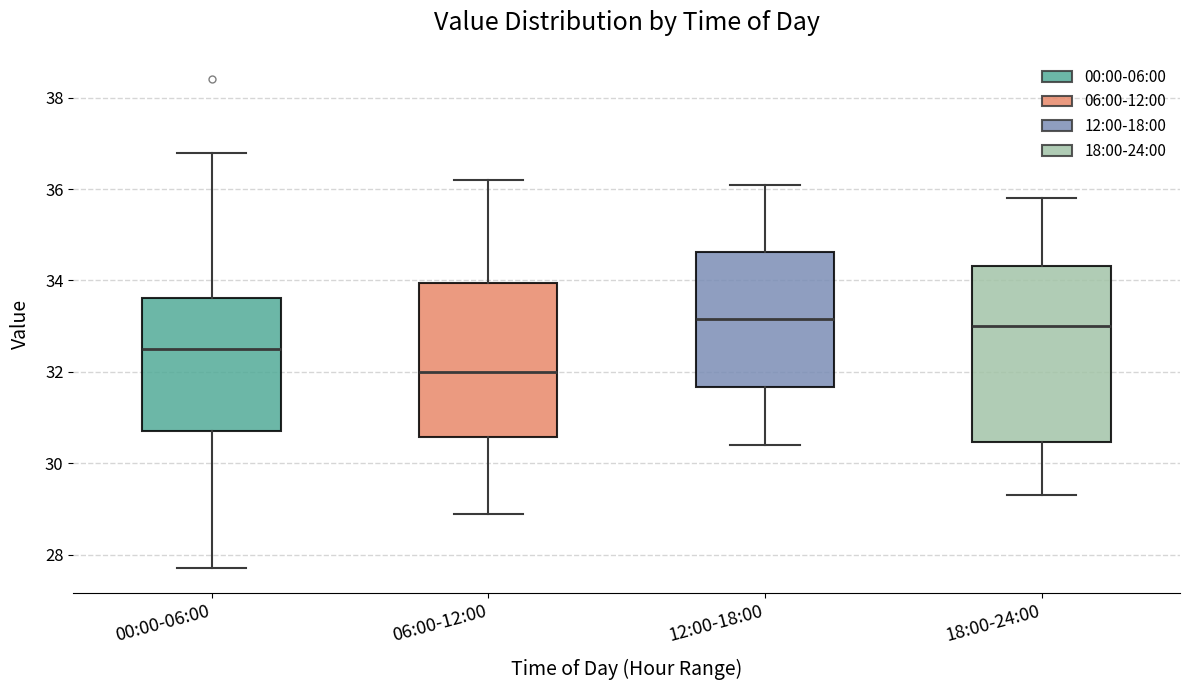

Which box has the lowest median line?

06:00-12:00